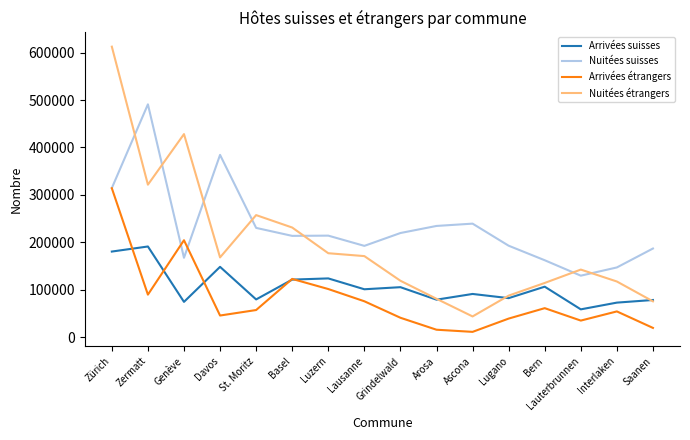

Between Luzern and Interlaken, which series saw the biggest shift?

Nuitées suisses